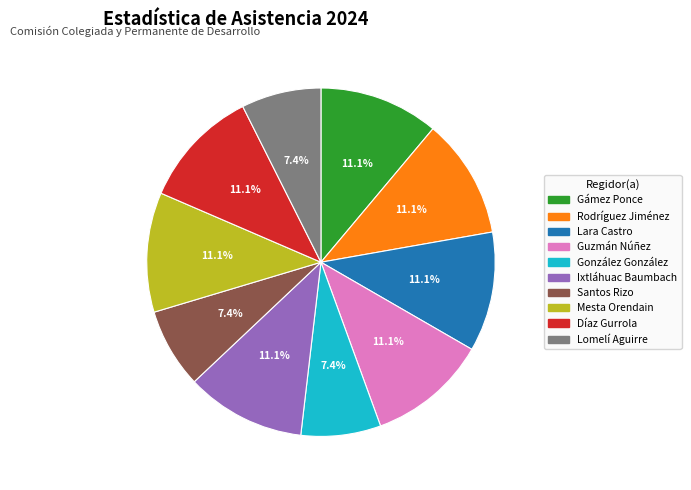

Is there any slice that represents more than half of the pie?

No